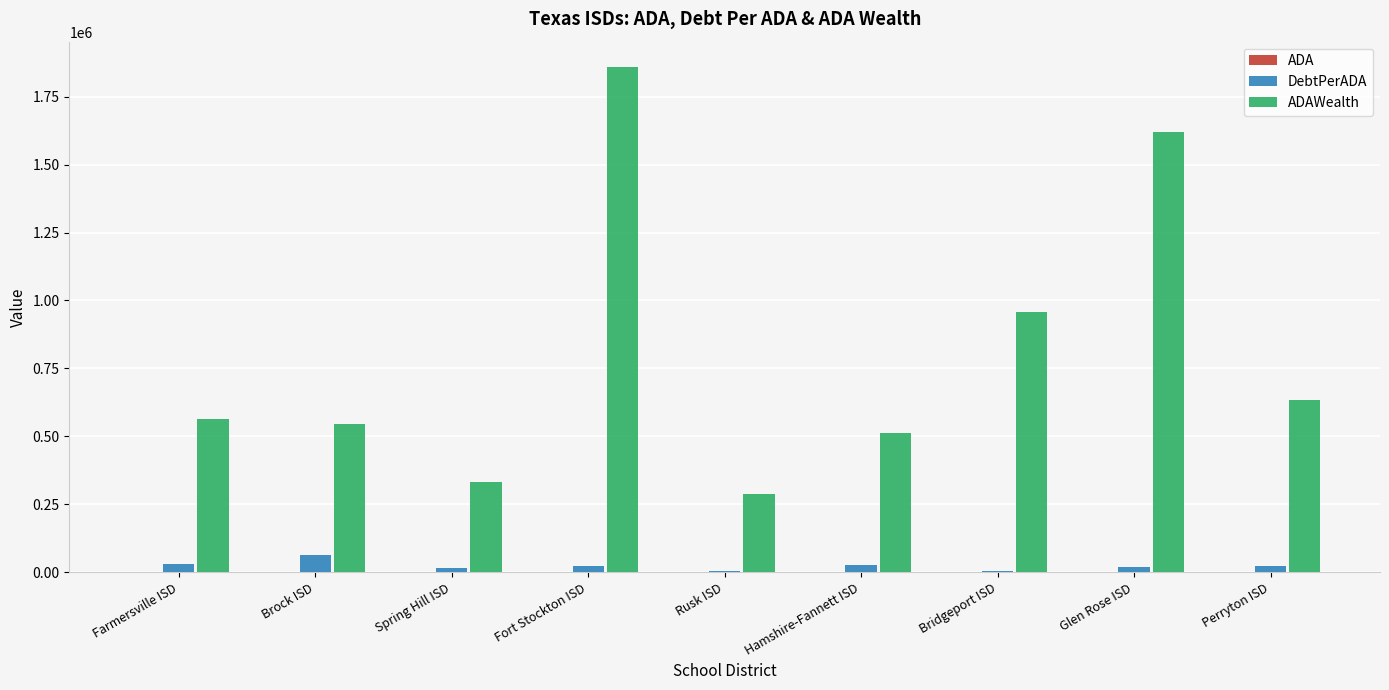

At which category is the sum across all series the highest?

Fort Stockton ISD